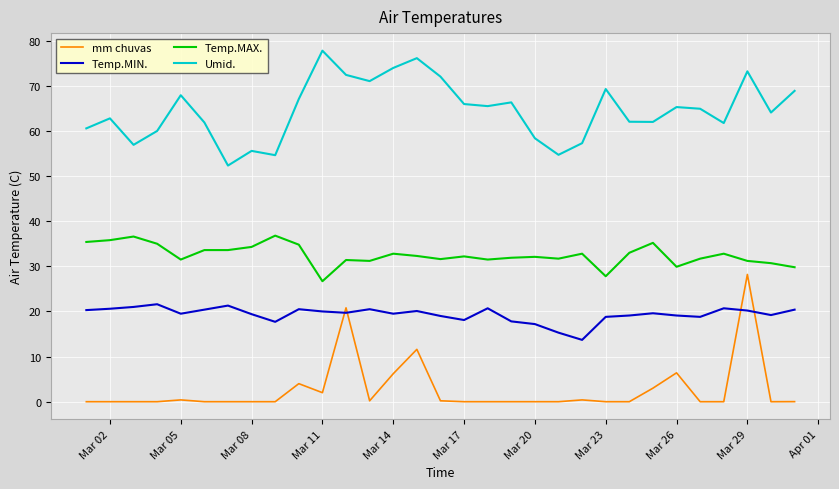

Which series has the largest total across all categories?

Umid.